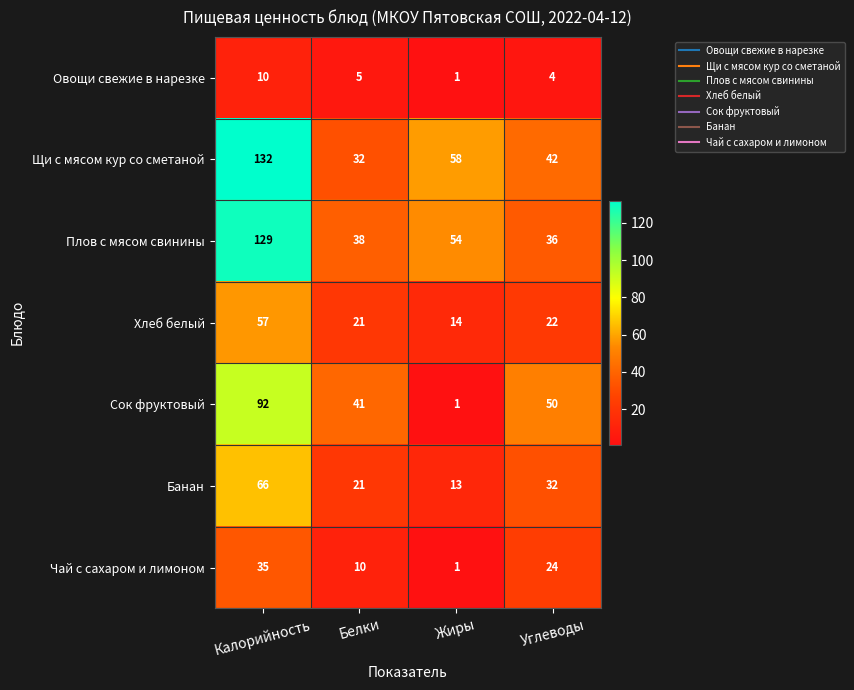

Which series has the largest total across all categories?

Щи с мясом кур со сметаной